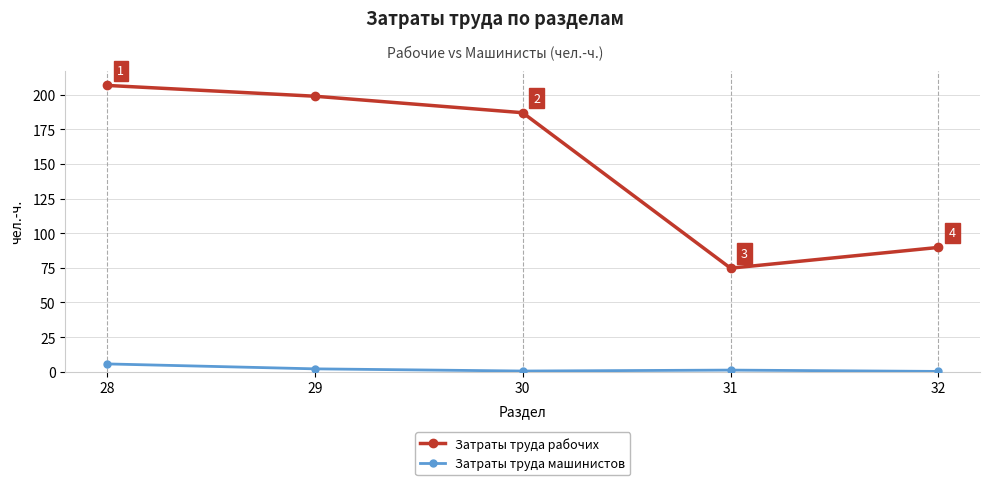

Rank the series at 30 from lowest to highest value.

Затраты труда машинистов, Затраты труда рабочих